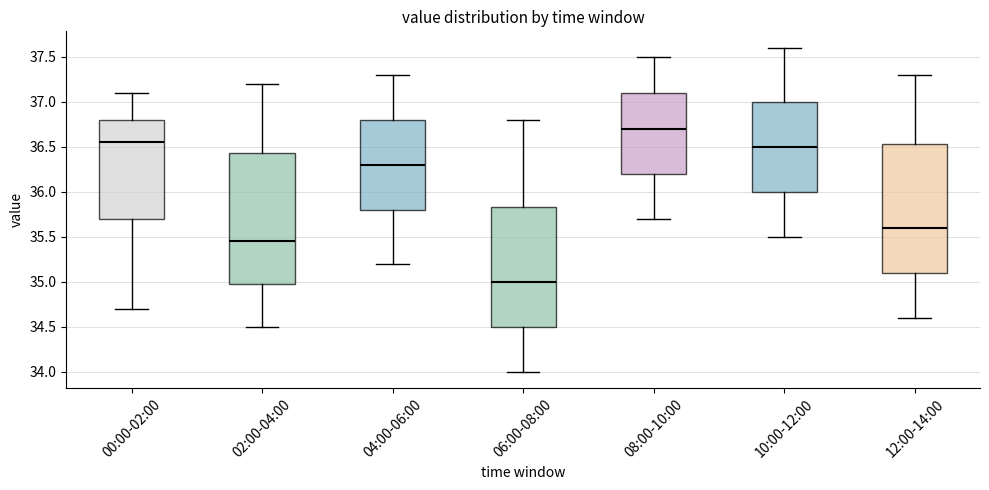

Which box has the highest median line?

08:00-10:00